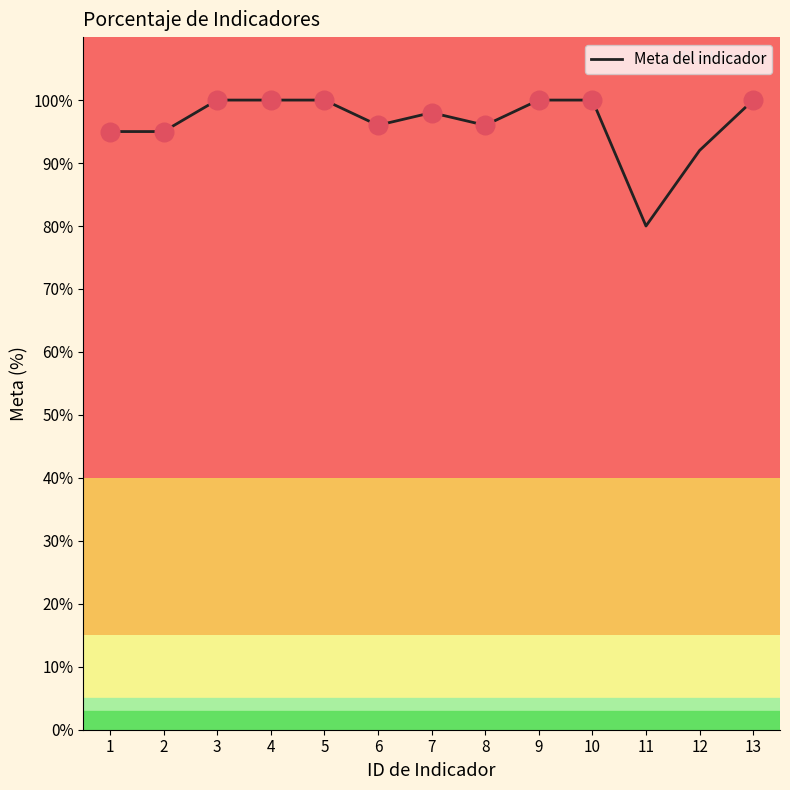

What is the ratio of the value at 13 to the value at 5?

1.0